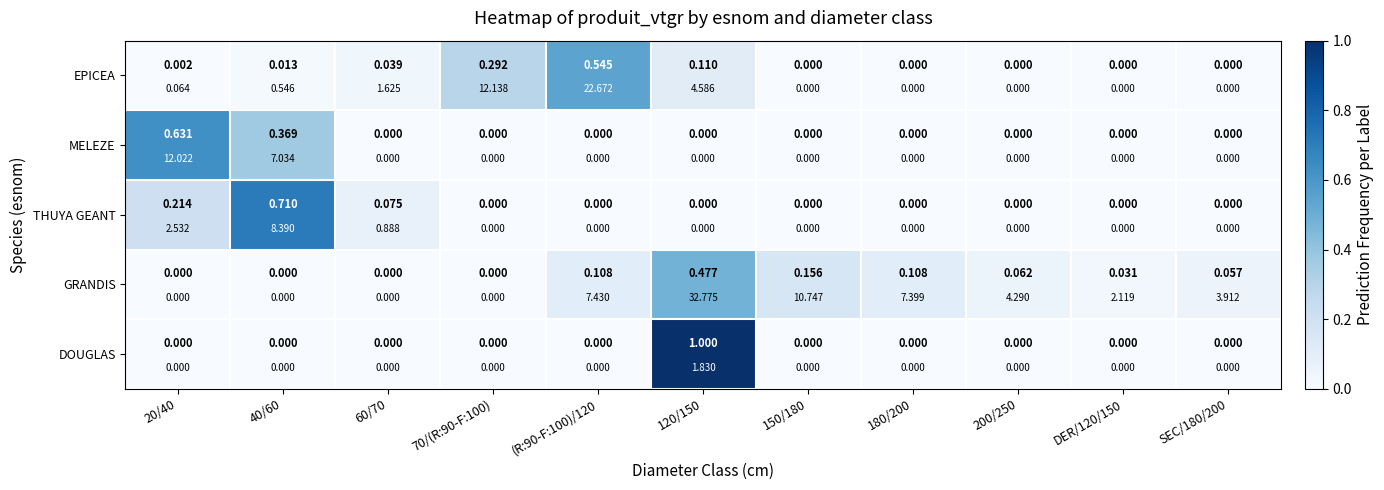

True or false: GRANDIS has a value of 0.5 at 120/150.

True